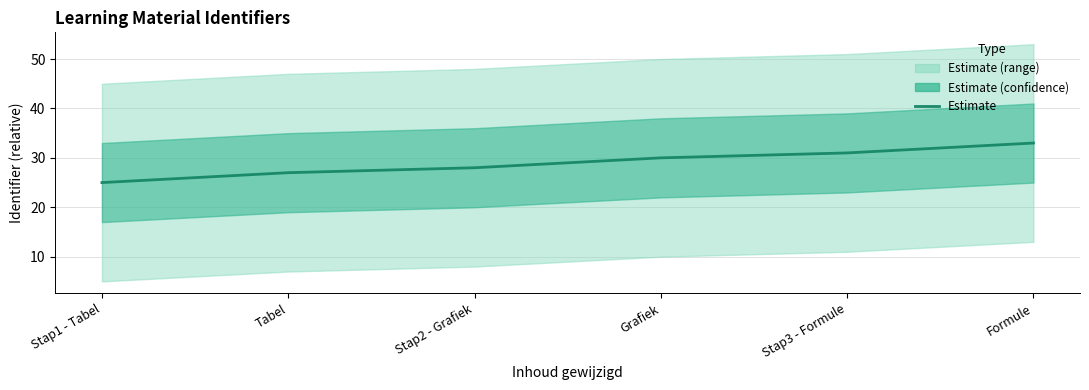

What is the difference between the second highest and second lowest values?

4